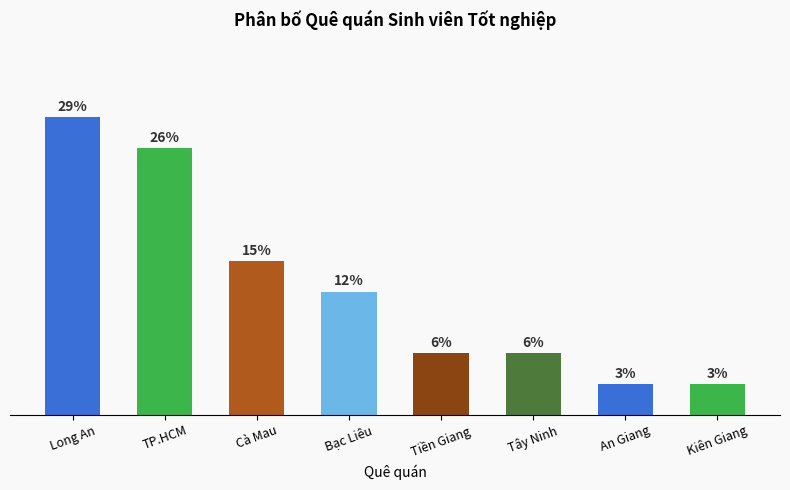

Where does the data first go above 12?

Long An